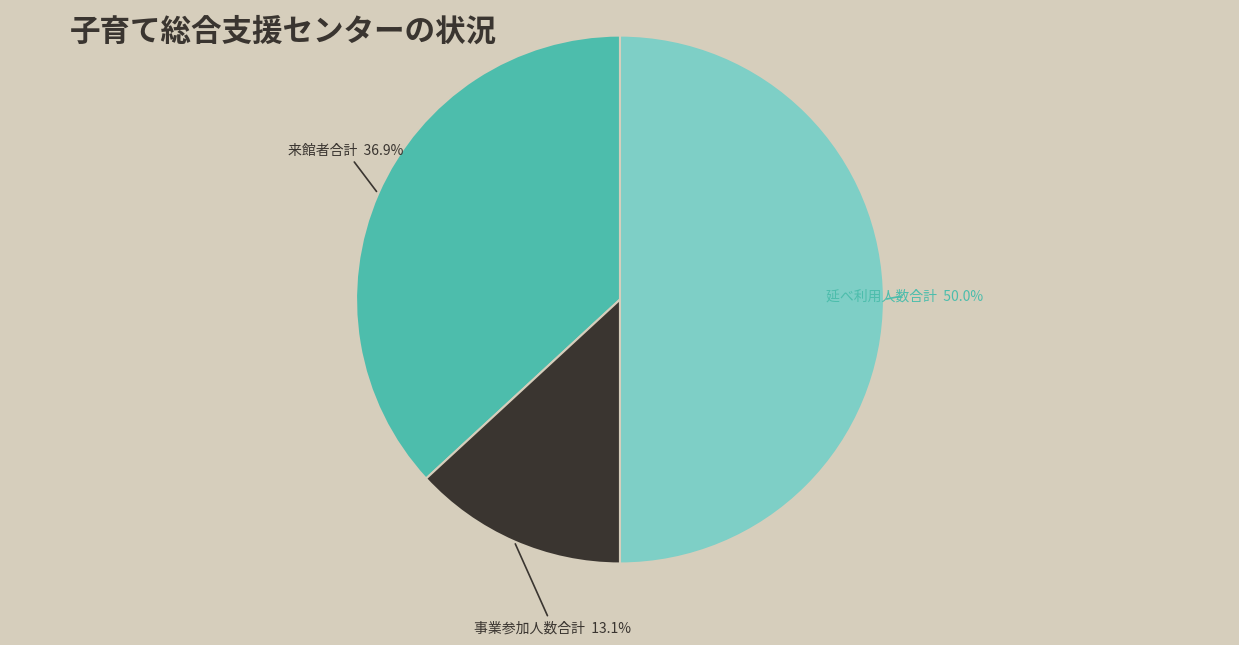

How many slices are in this pie chart?

3